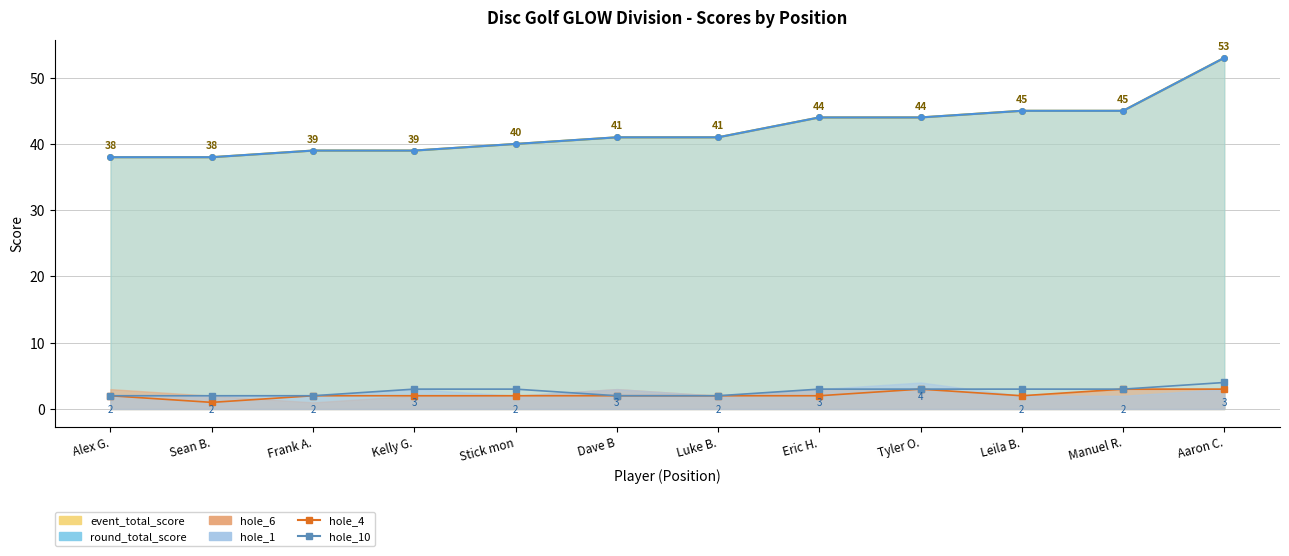

How many lines are shown in the chart?

2